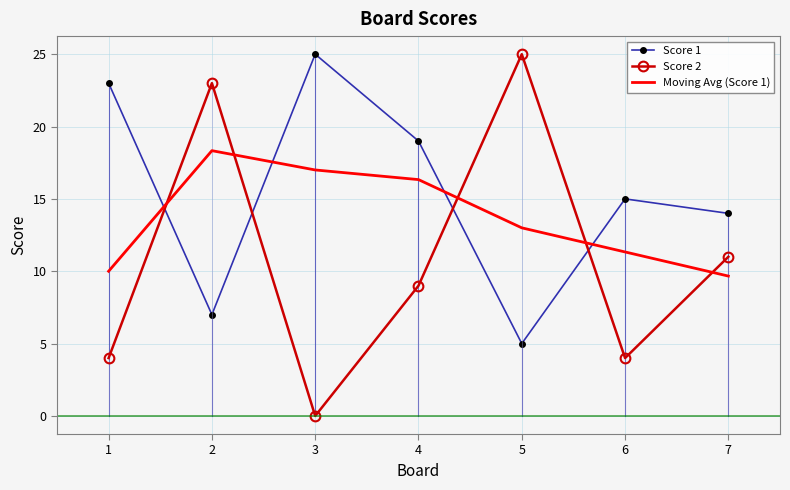

What are all the series names shown in the legend?

Score 1, Score 2, Moving Avg (Score 1)